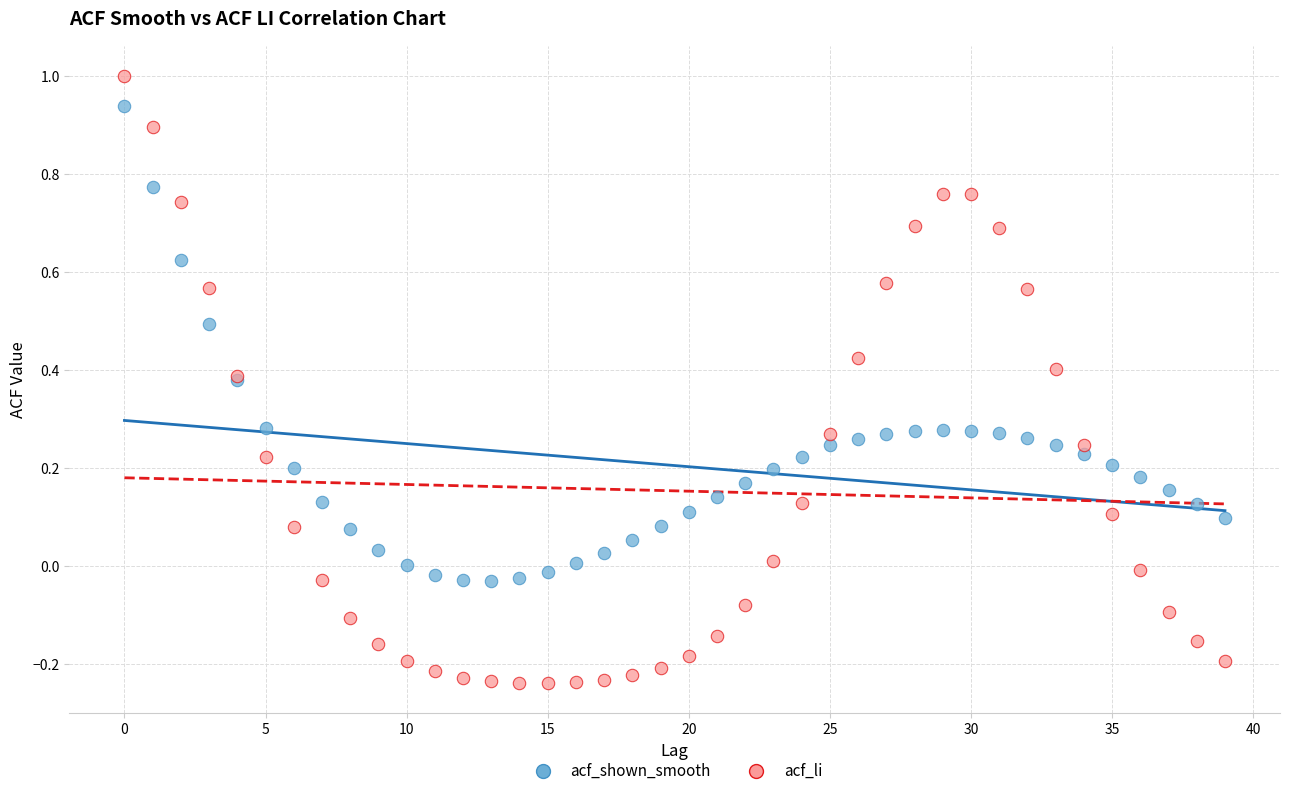

Which series has the largest Y range (max minus min)?

acf_li